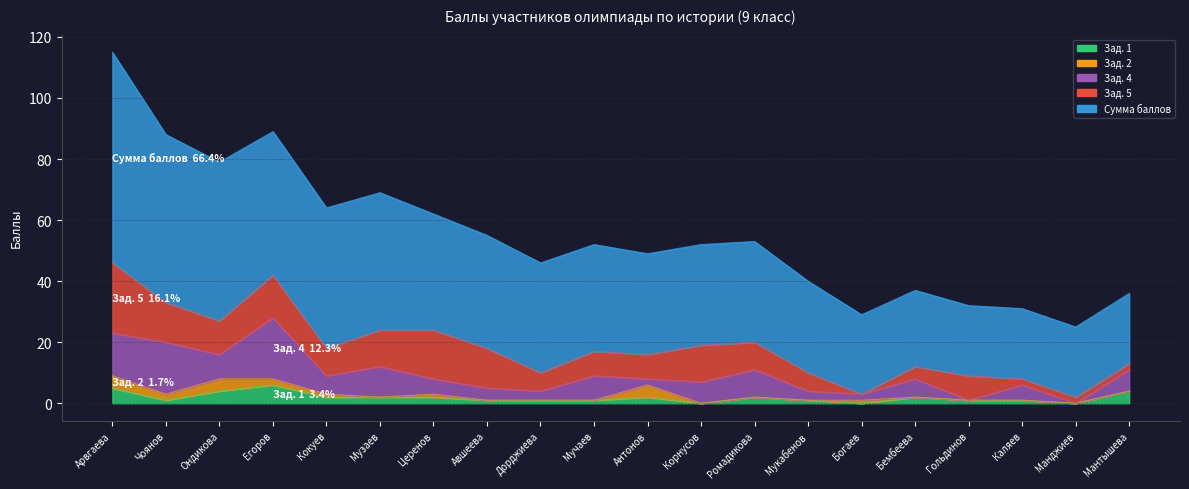

How many distinct data groups are displayed?

5